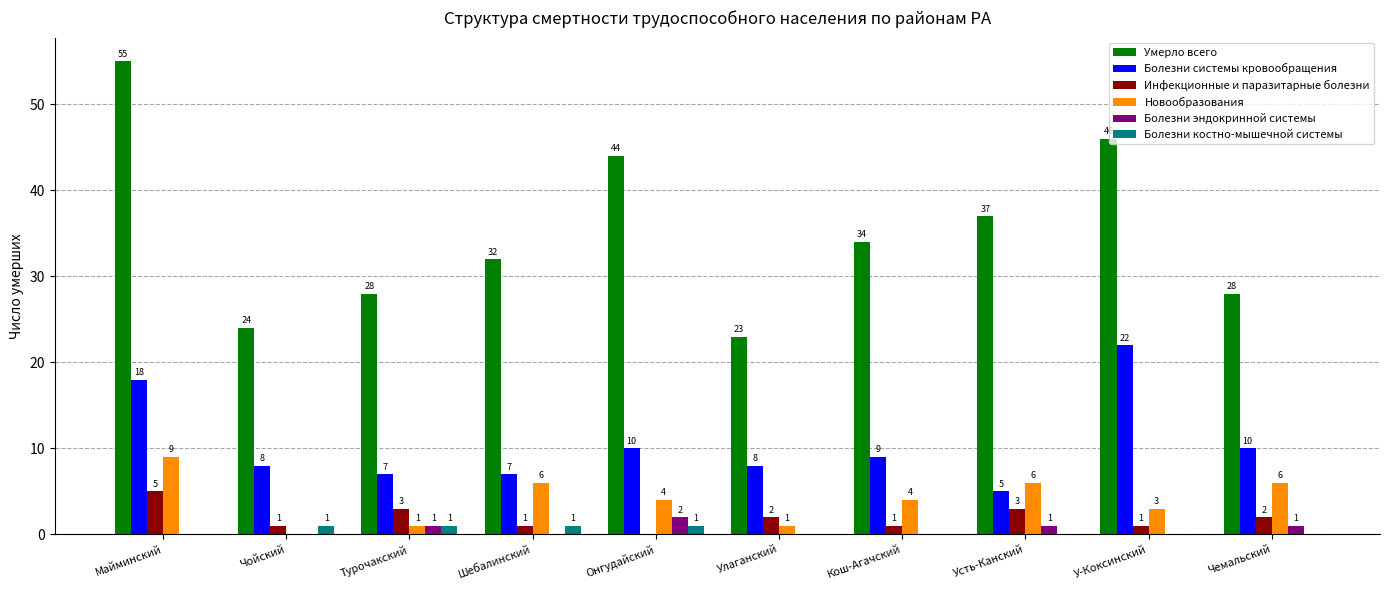

The Болезни системы кровообращения series shows 3 at Кош-Агачский. True or false?

False